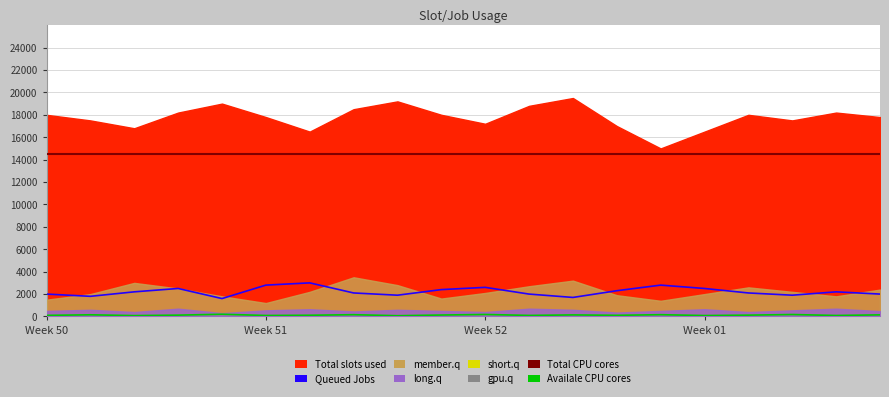

What is the label of the 5th point from the left?

4